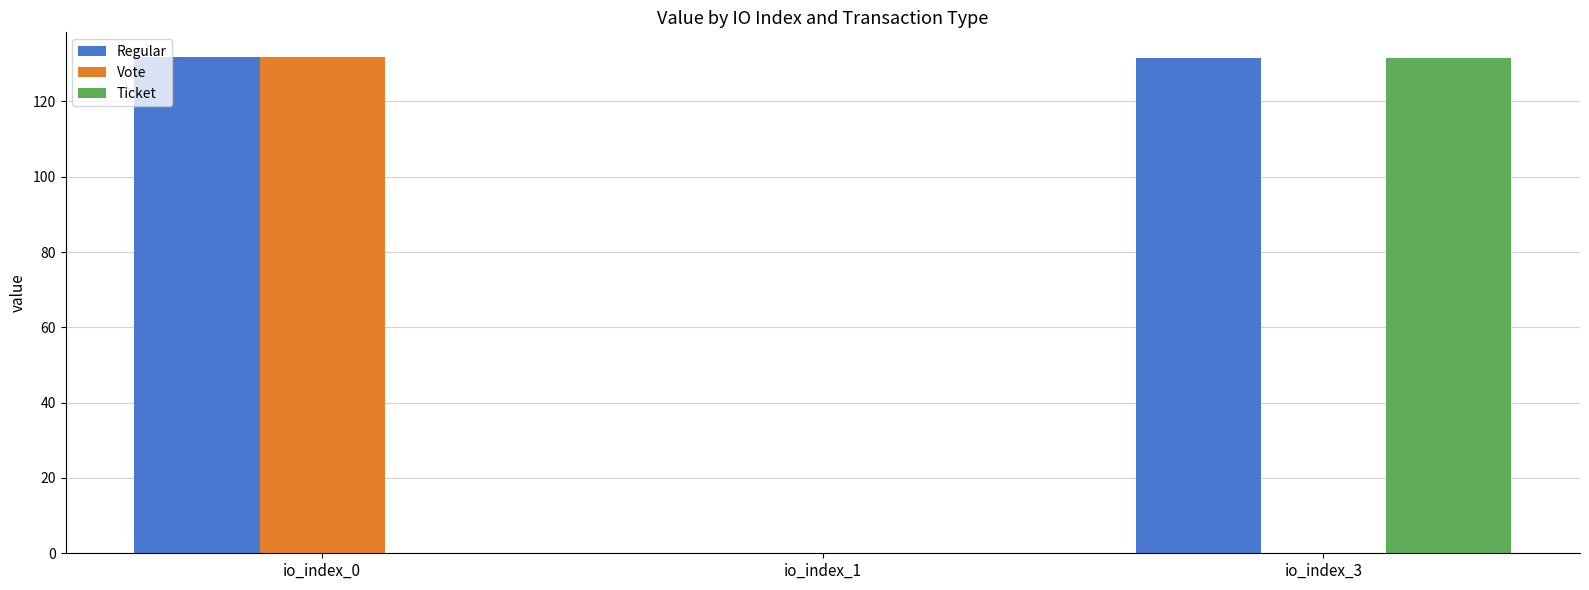

What are all the series names shown in the legend?

Regular, Vote, Ticket